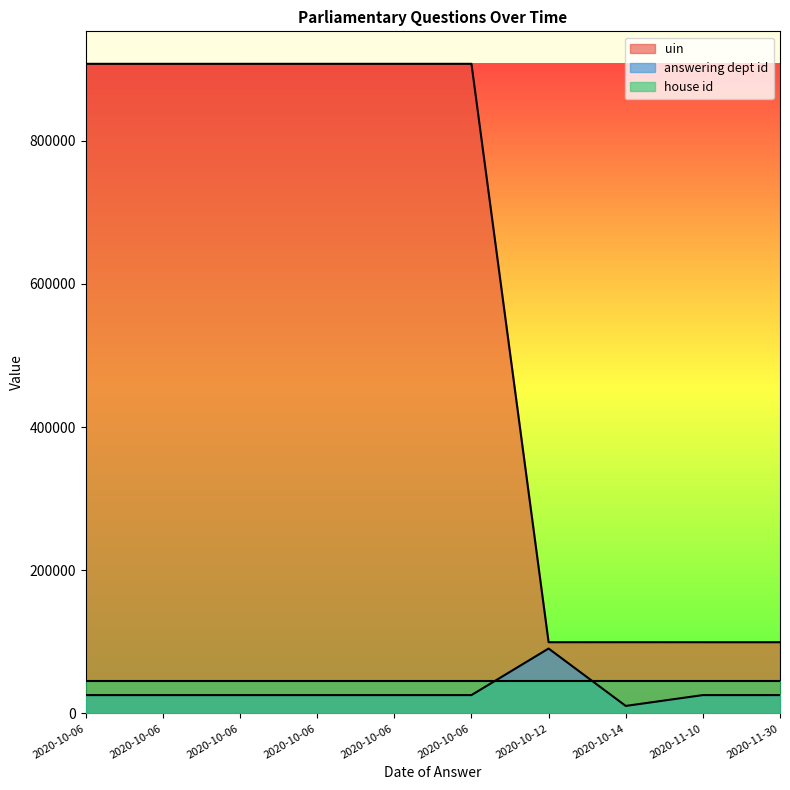

Rank the categories by uin value from highest to lowest.

2020-10-06, 2020-10-06, 2020-10-06, 2020-10-06, 2020-10-06, 2020-10-06, 2020-10-14, 2020-11-30, 2020-11-10, 2020-10-12